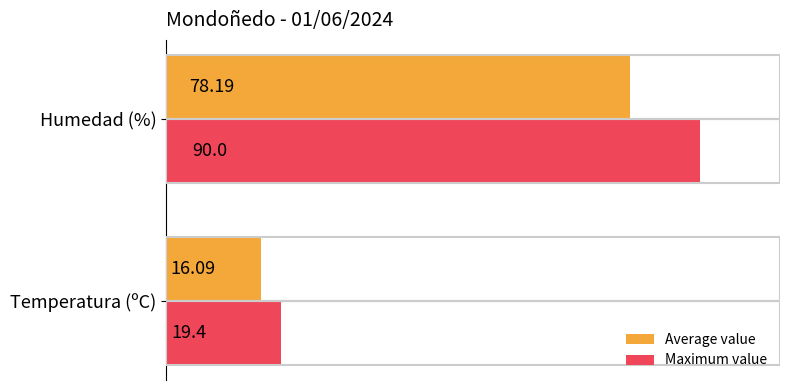

What is the smallest value displayed?

16.1